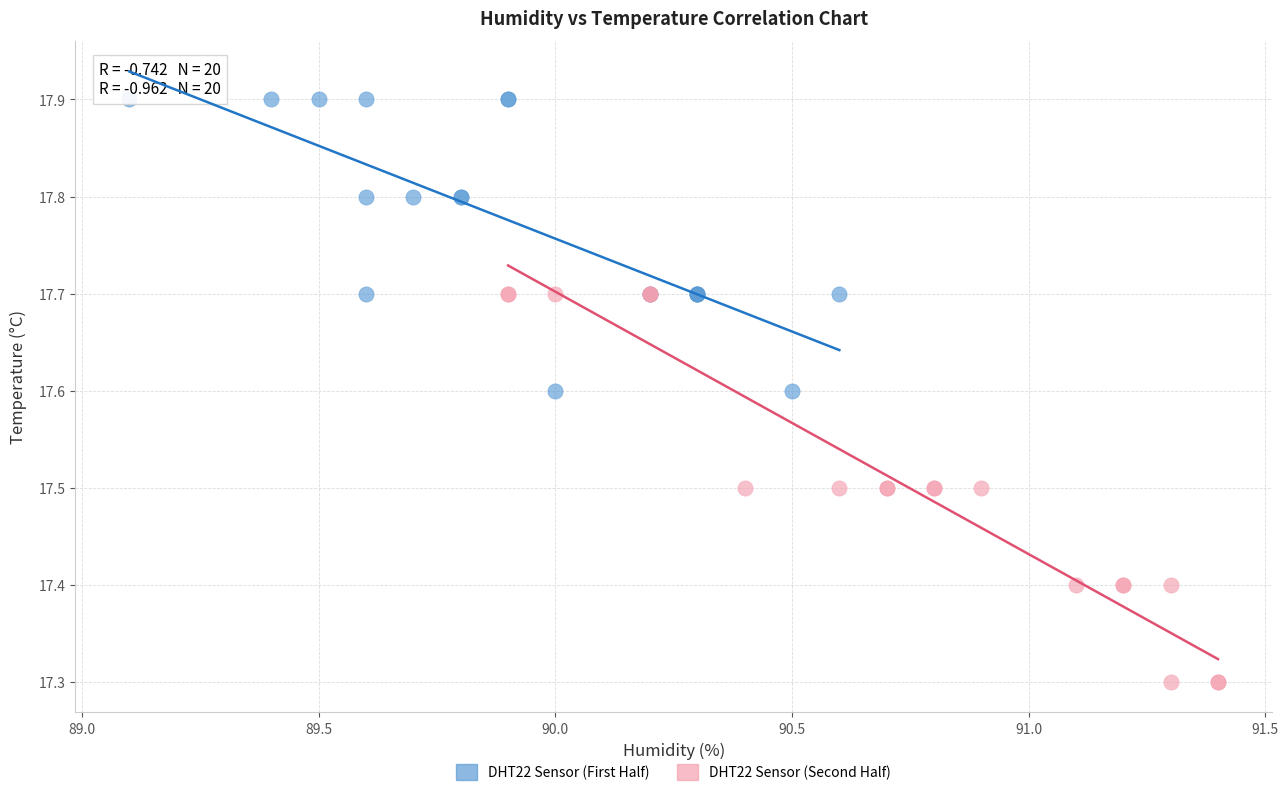

Which series reaches the maximum Y coordinate?

DHT22 Sensor (First Half)